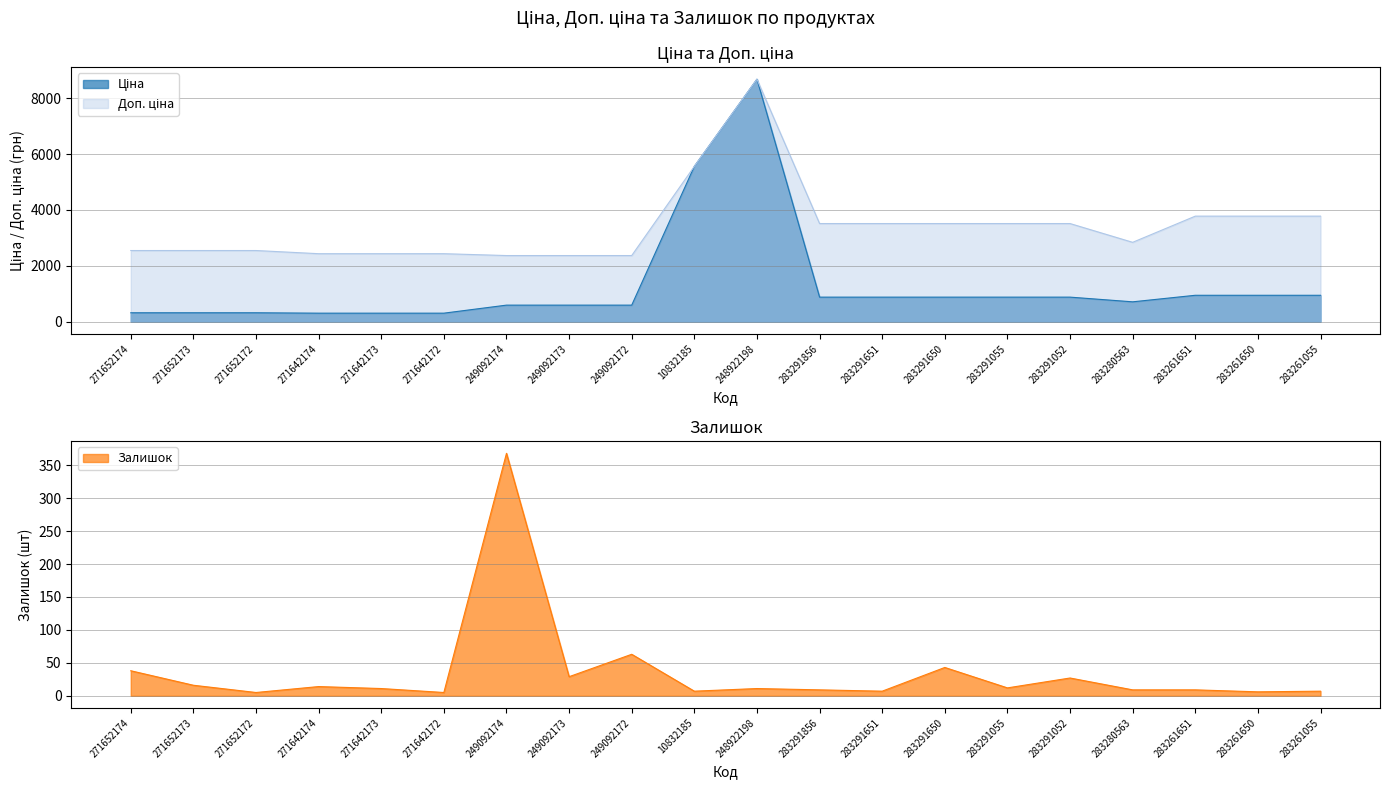

True or false: Залишок has more than 1 points higher than both neighbors.

True